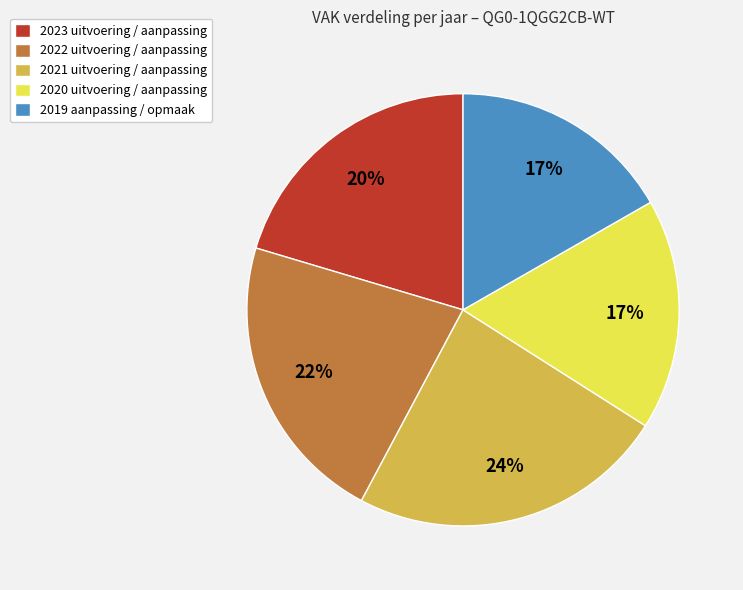

Is there any slice that represents more than half of the pie?

No